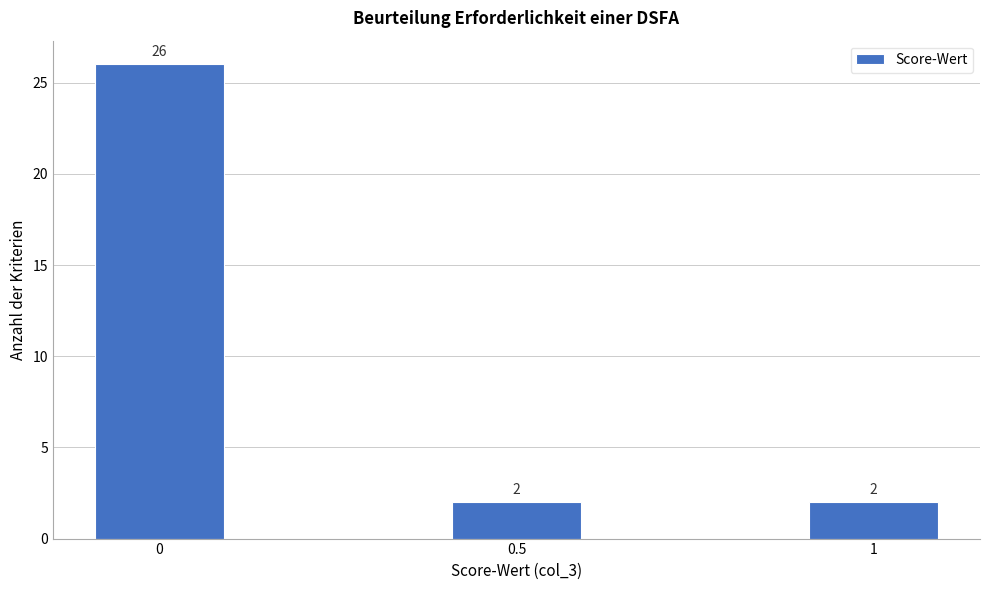

Reading left to right, transcribe all the data shown in this chart.

26	2	2